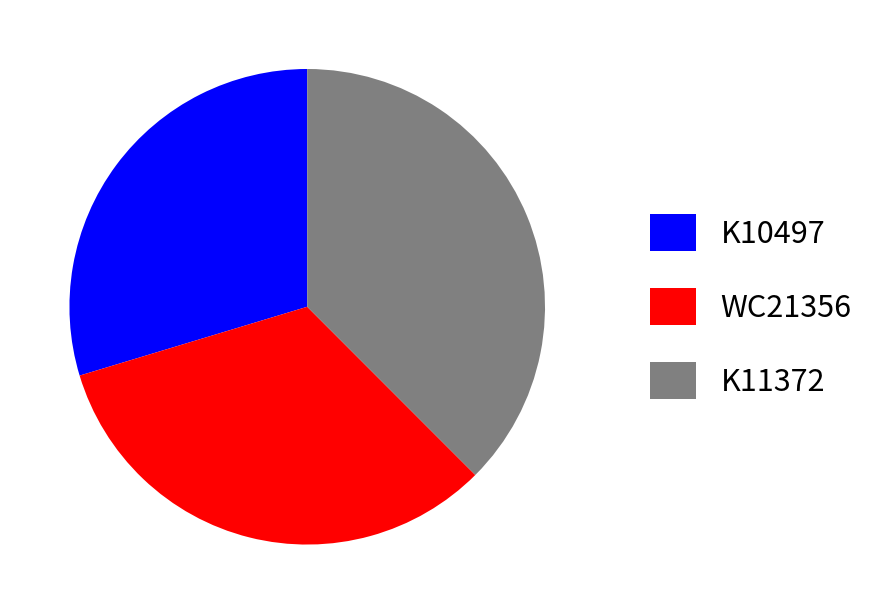

Combined, do K10497 and K11372 account for over 50%?

Yes